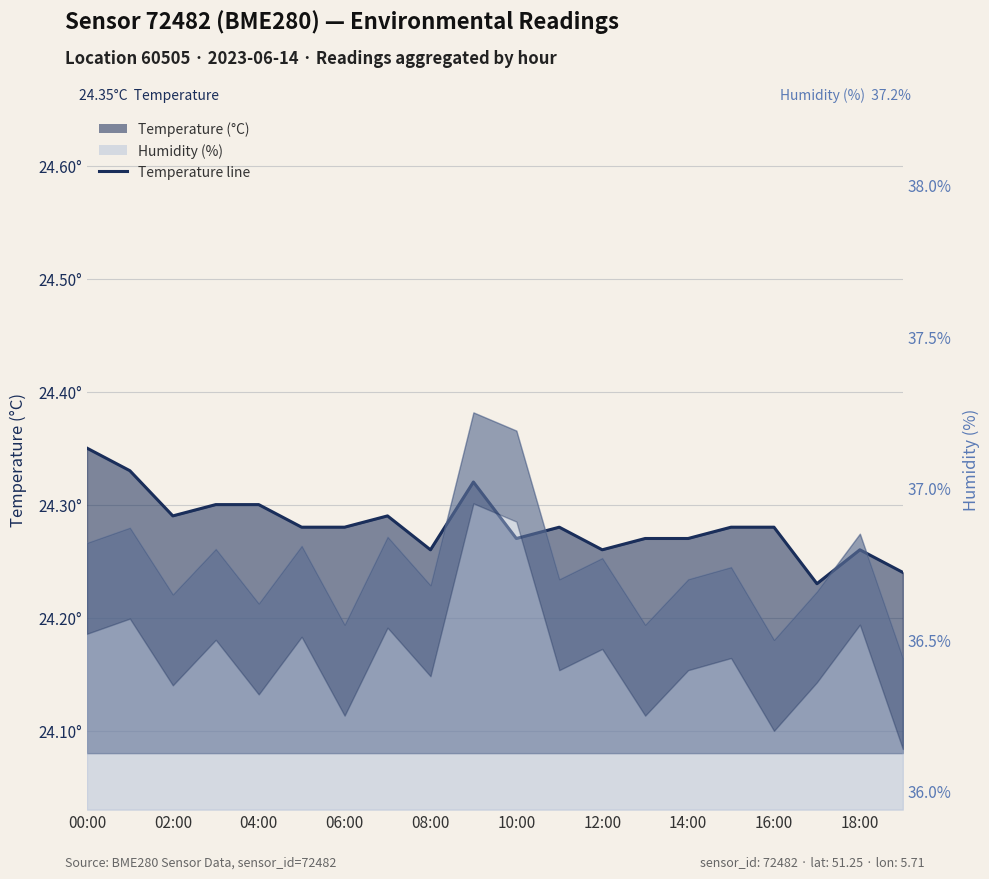

Which category has the highest value across all series?

00:00